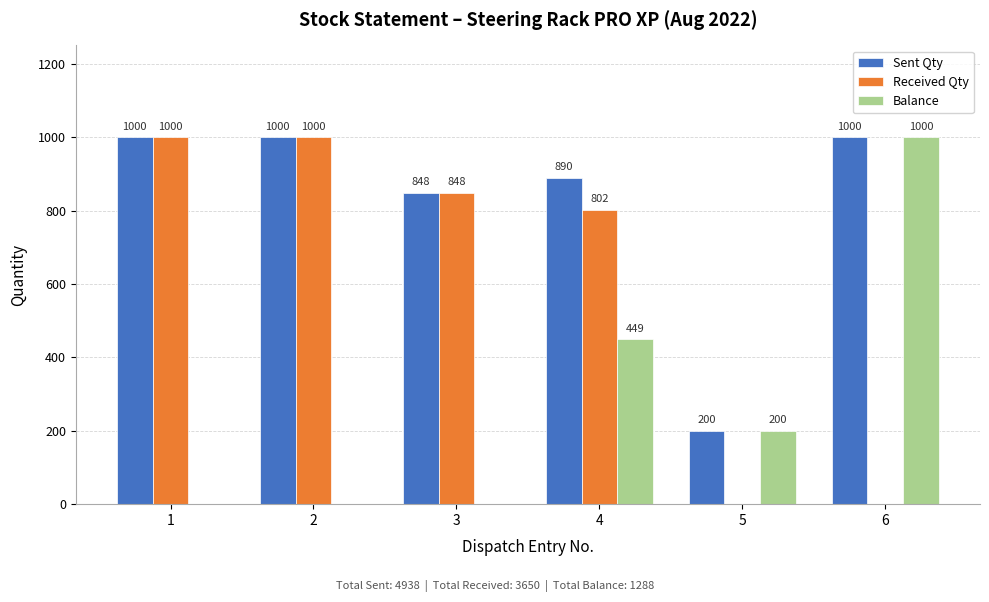

Reading right to left, list all the values displayed in this chart.

Sent Qty: 6=1000	5=200	4=890	3=848	2=1000	1=1000
Received Qty: 6=0	5=0	4=802	3=848	2=1000	1=1000
Balance: 6=1000	5=200	4=449	3=0	2=0	1=0